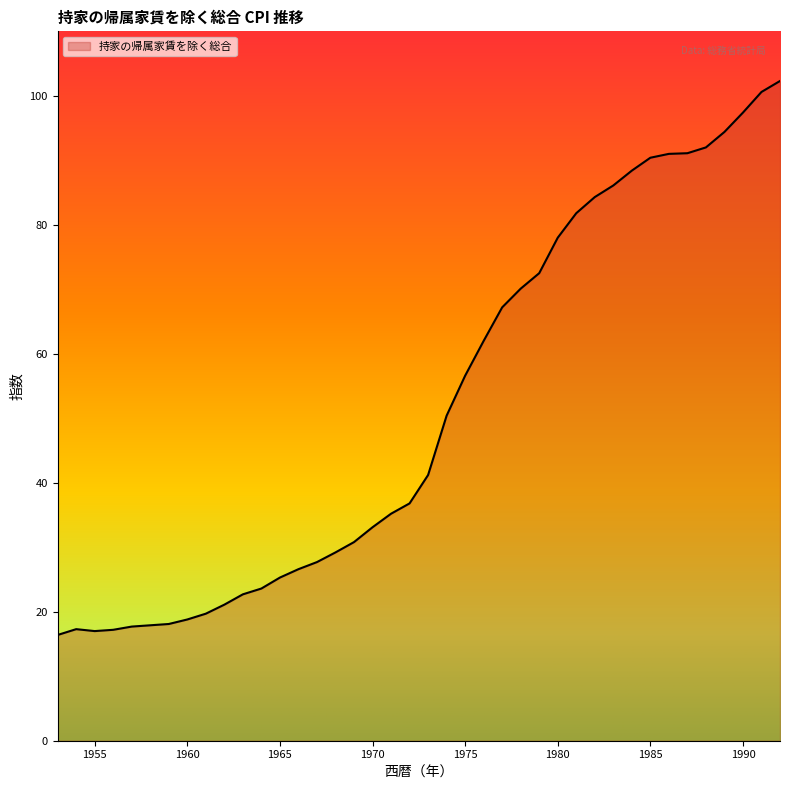

What is the minimum value shown in the chart?

16.4